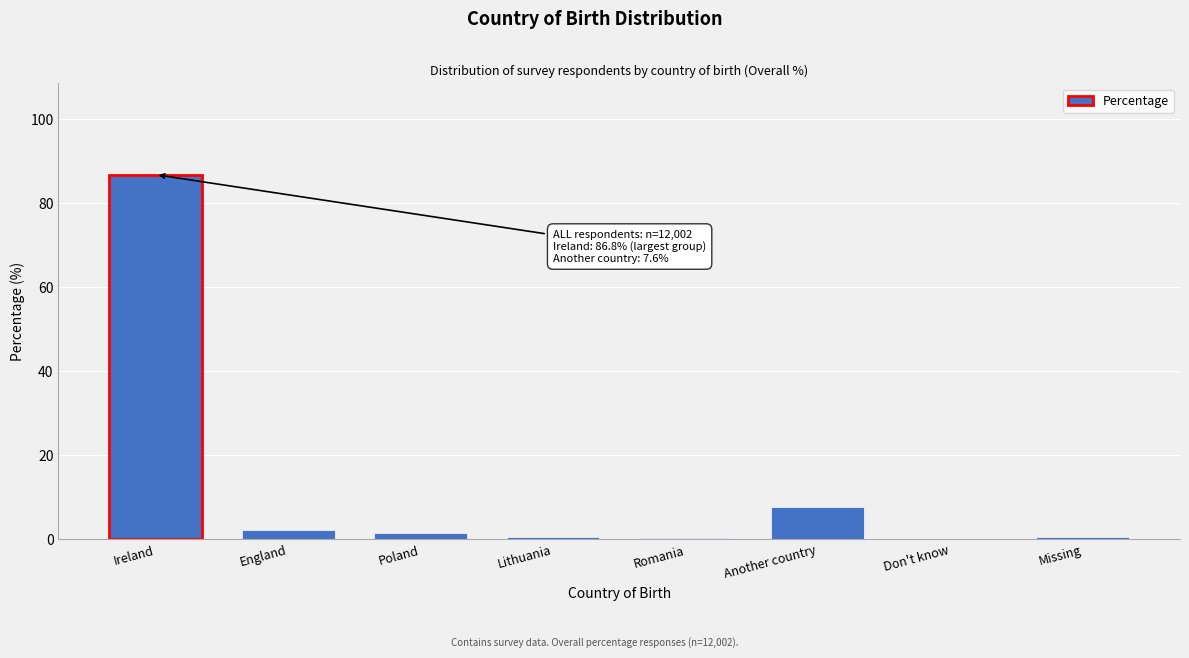

What is the sum of all values?

99.9